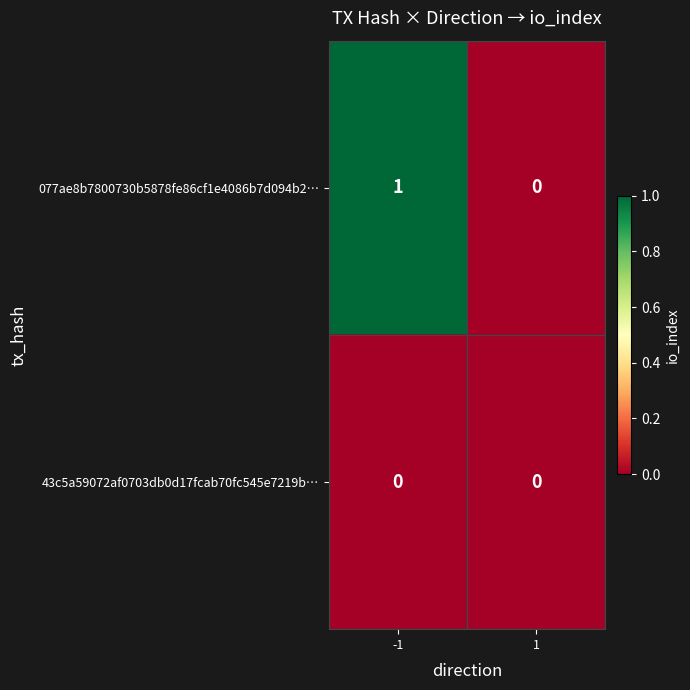

Which series has the largest total across all categories?

077ae8b7800730b5878fe86cf1e4086b7d094b2…